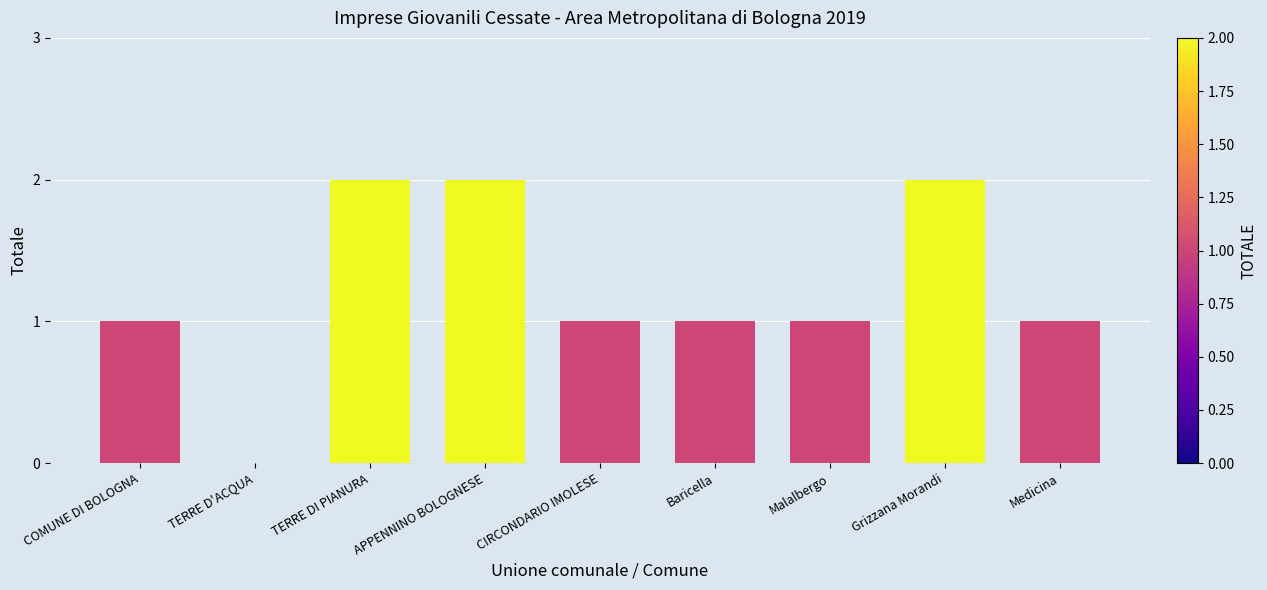

Is it true that the value at Malalbergo is 1?

True